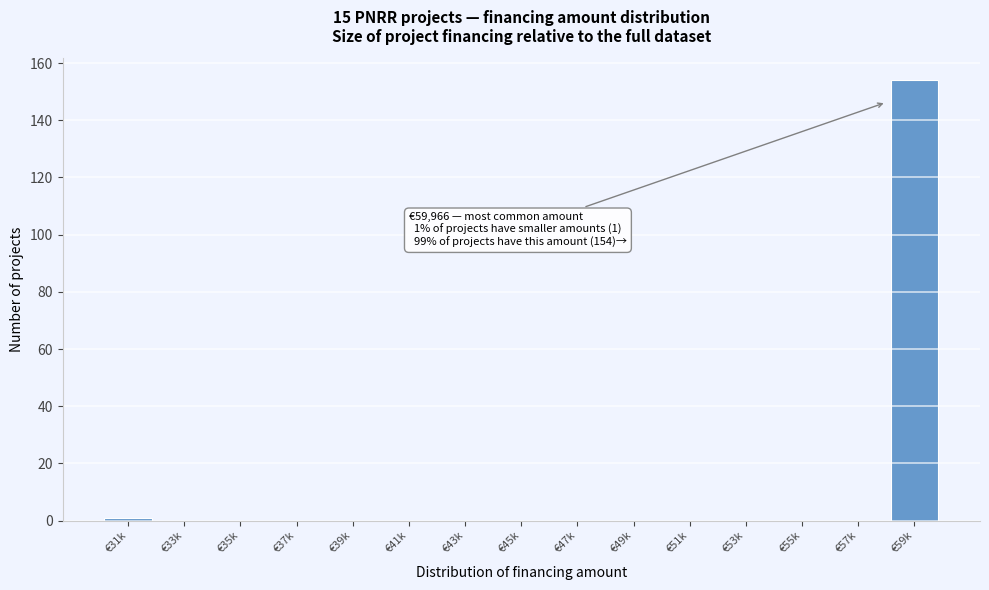

Reading left to right, transcribe all the data shown in this chart.

€31k=1	€33k=0	€35k=0	€37k=0	€39k=0	€41k=0	€43k=0	€45k=0	€47k=0	€49k=0	€51k=0	€53k=0	€55k=0	€57k=0	€59k=154